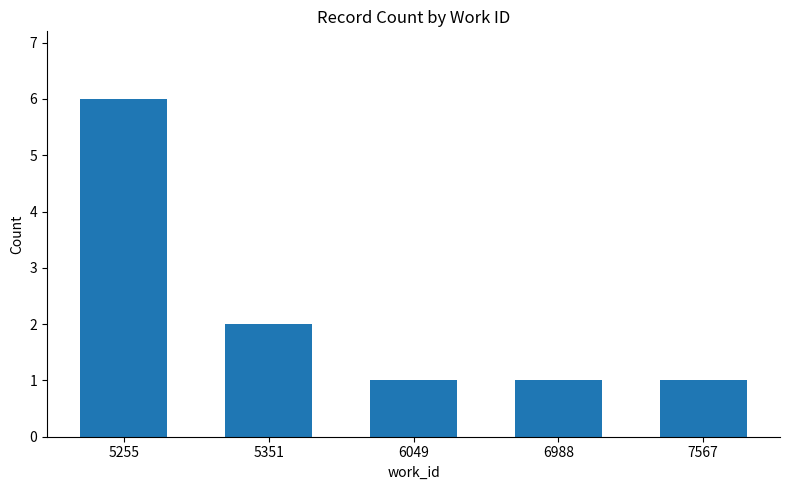

What is the smallest value displayed?

1